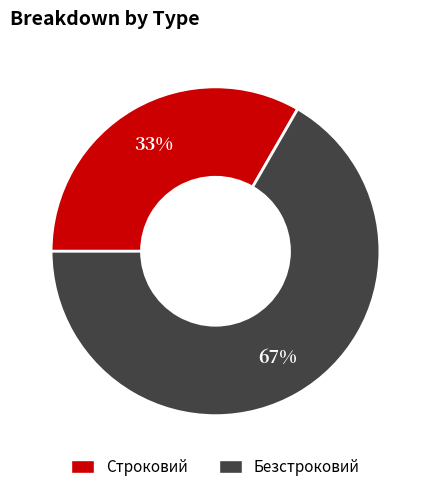

Which category has the smallest portion of the pie?

Строковий